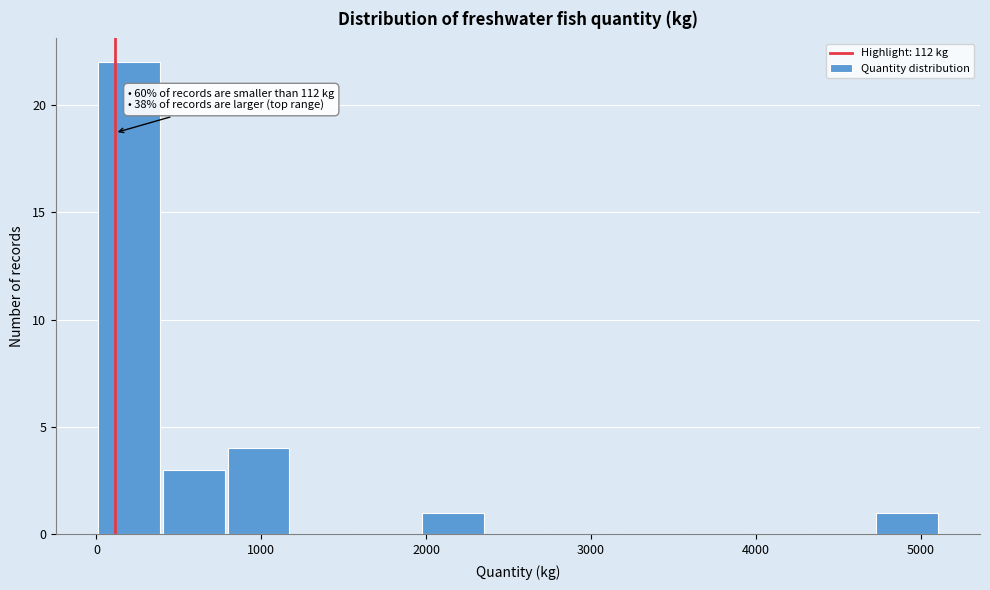

Around what value on the x-axis is the tallest bar? Give the approximate position of its centre, as read against the axis.

200